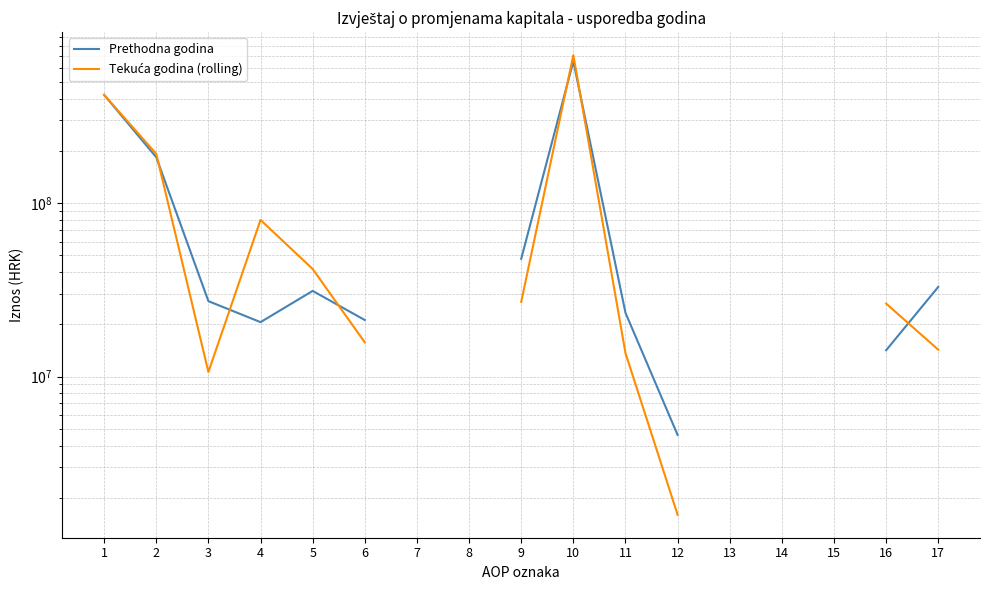

What is the greatest value displayed?

711659156.1